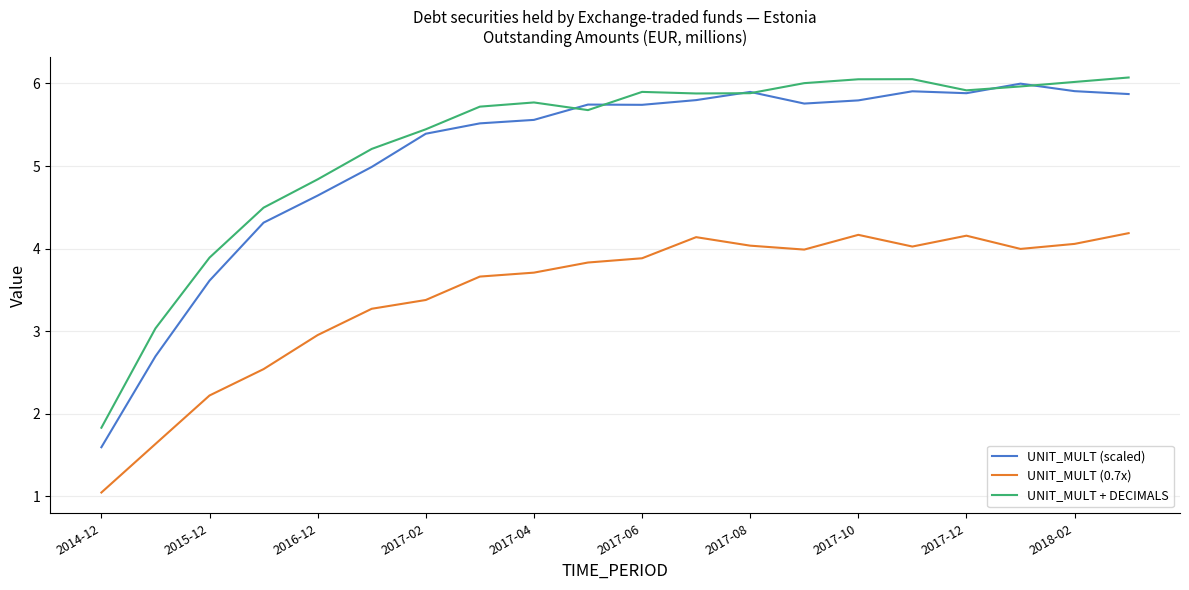

How many interior local valleys does the UNIT_MULT + DECIMALS series have?

3